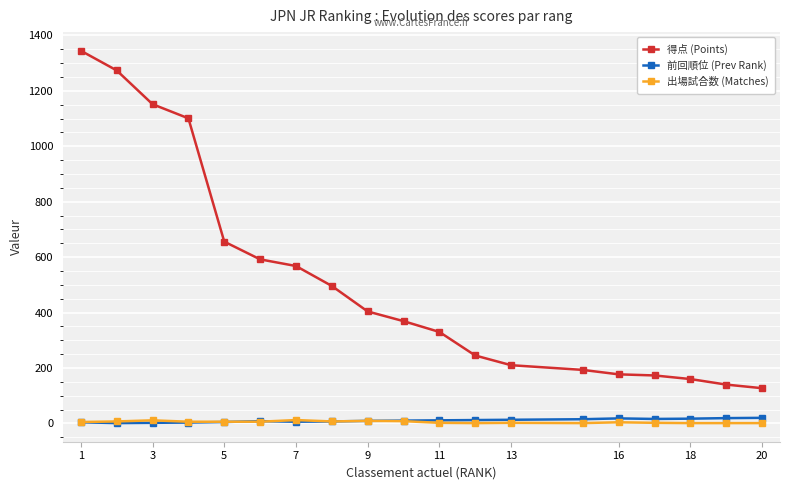

What is the value of the 前回順位 (Prev Rank) point at the 4th from the left?

3